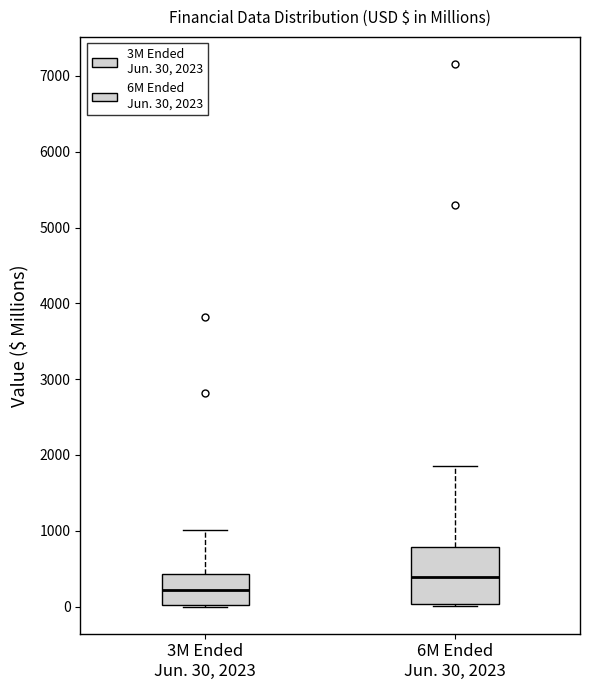

Where is the lower edge of the box for 6M Ended Jun. 30, 2023 on the y-axis? The values are not printed on the chart, so give them approximately, as read against the axis.

0